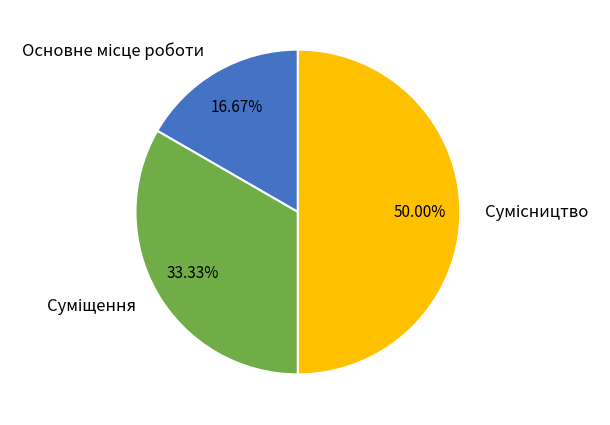

Is the sum of Основне місце роботи and Сумісництво greater than half?

Yes